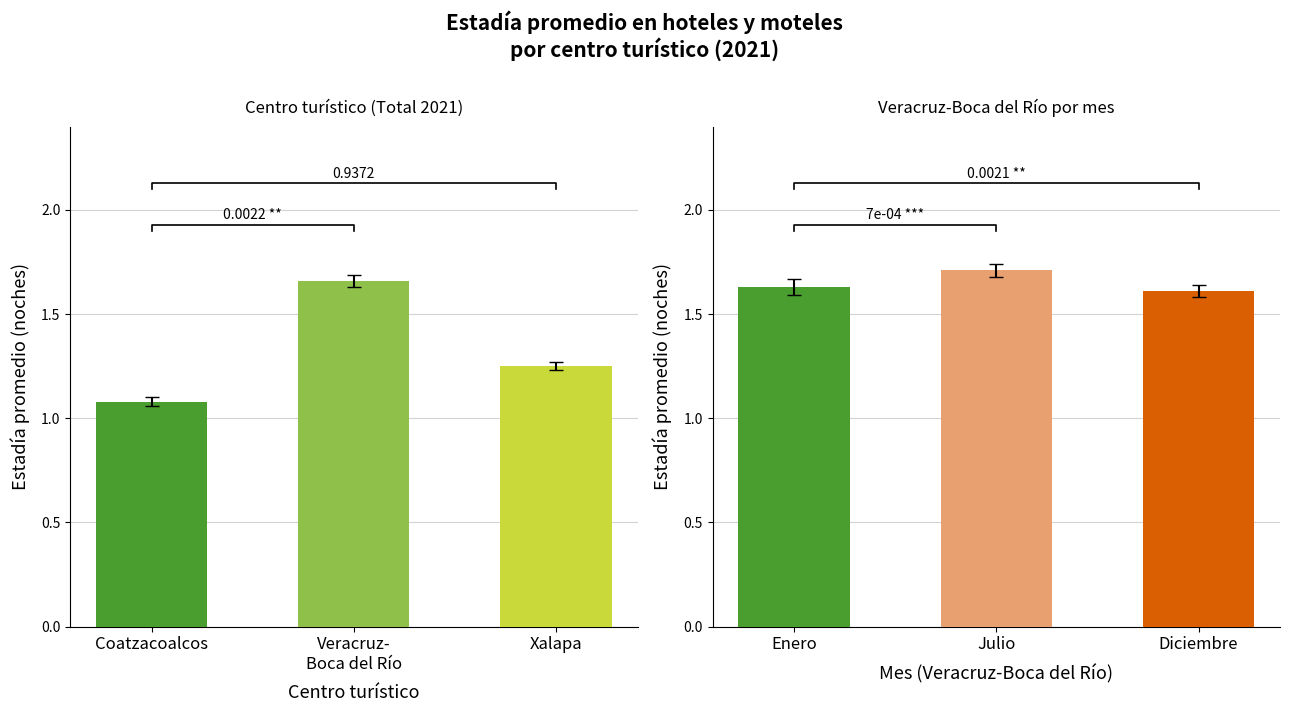

The value of Total at Xalapa is 0.5. True or false?

False